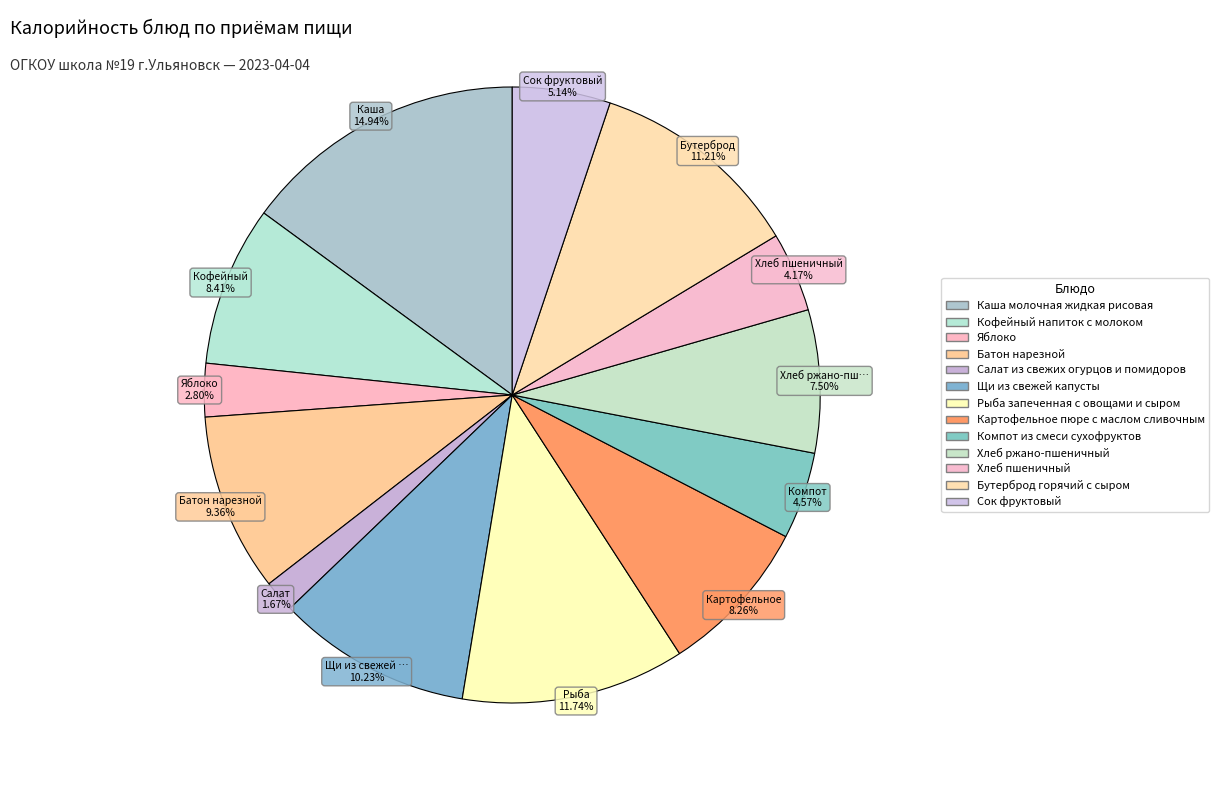

The Хлеб пшеничный slice represents 4% of the pie. True or false?

True